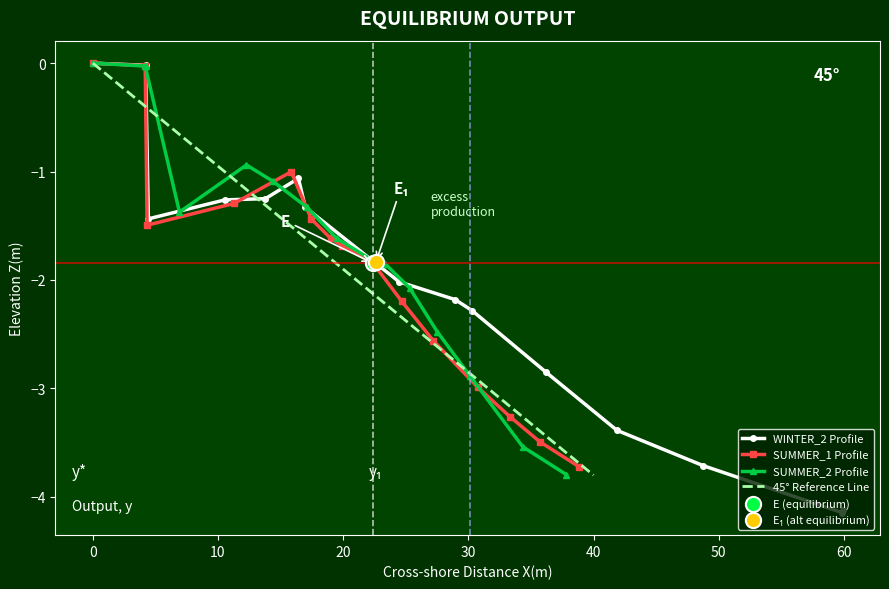

What is the value of the WINTER_2 Profile point at the 12th from the left?

-3.4